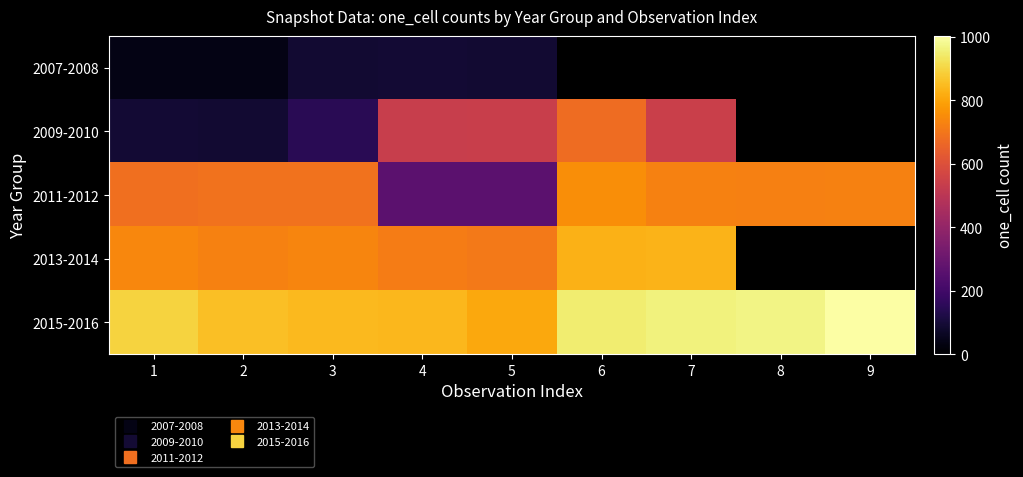

The 2015-2016 series shows 961.0 at 7. True or false?

True